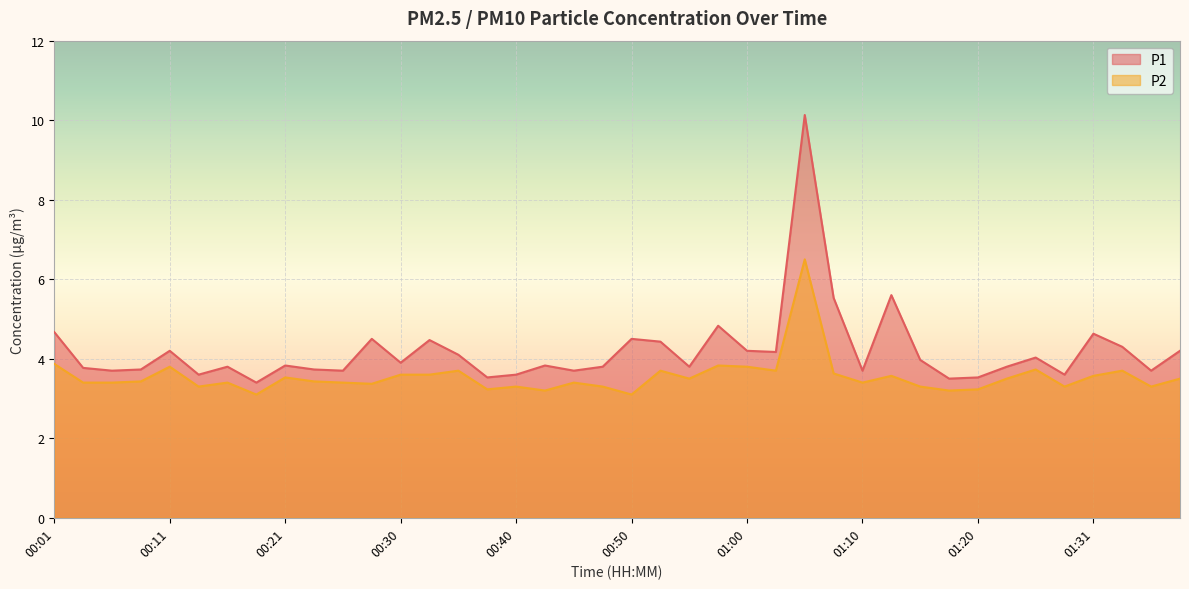

The value of P2 at 01:03 is 3.7. True or false?

True